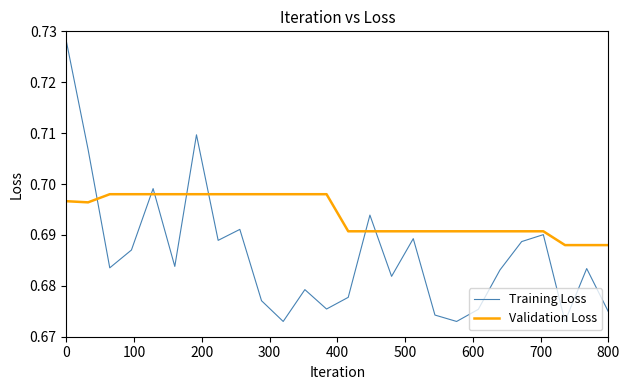

Which series has the largest total across all categories?

Validation Loss